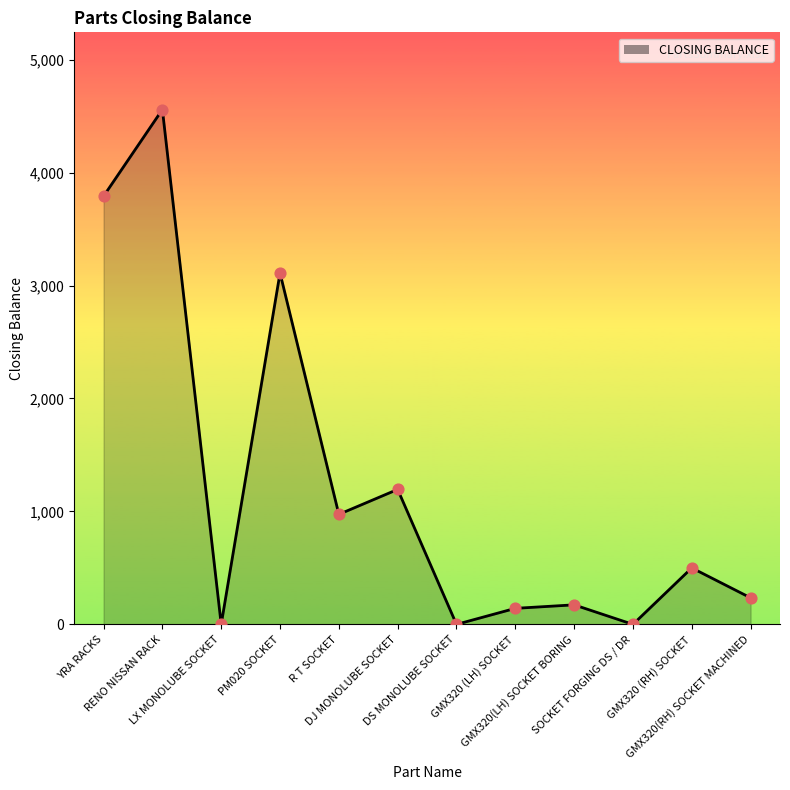

What is the ratio of the value at GMX320(RH) SOCKET MACHINED to the value at YRA RACKS?

0.1